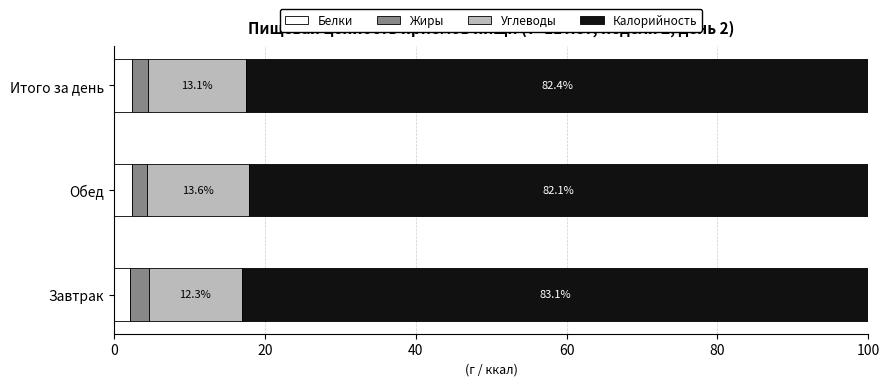

Which category has the highest value in the Белки series?

Обед